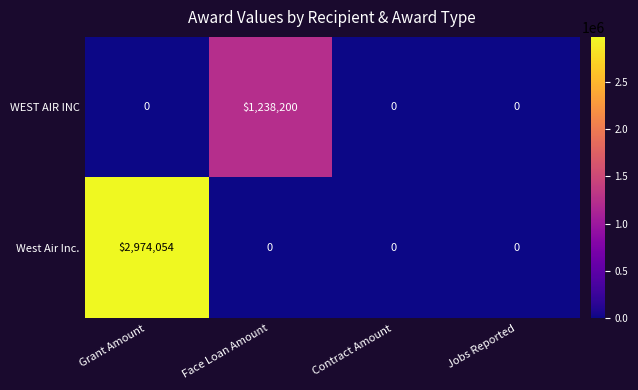

List the series in order of their peak value, lowest first.

WEST AIR INC, West Air Inc.